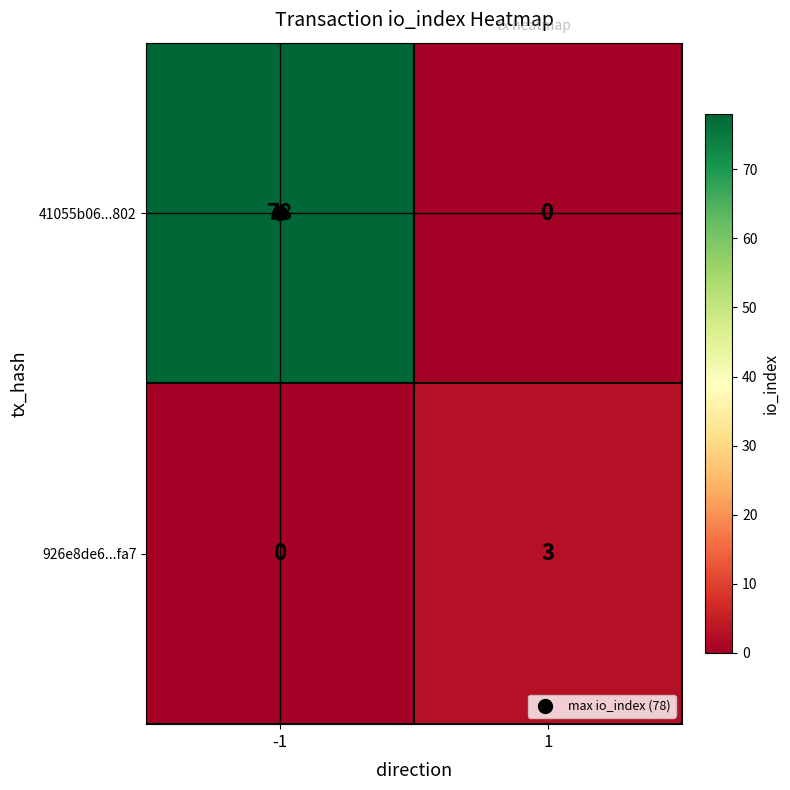

Read the 41055b06...802 value at -1.

78